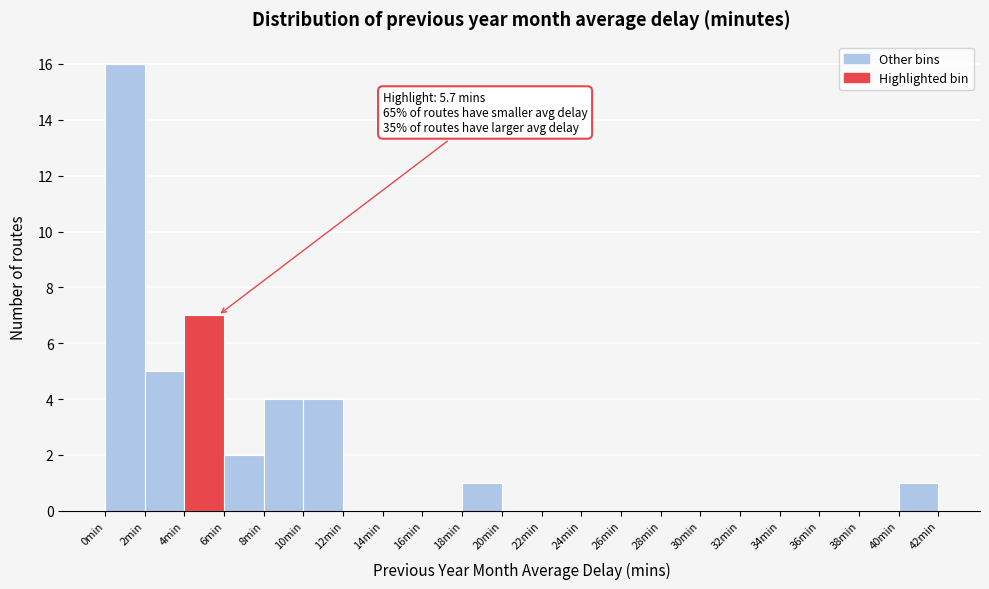

Over which range of the x-axis is the bar tallest?

0 to 2